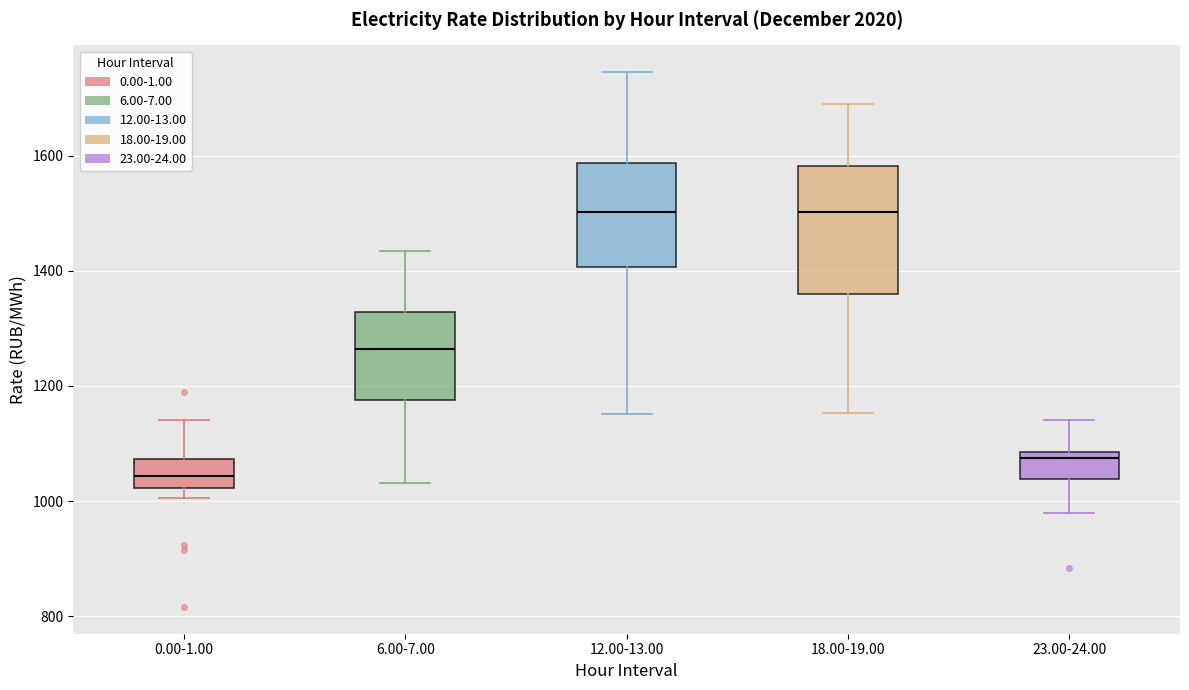

Reading left to right, read every box against the y-axis: the position of its median line, the range the box covers, and the ends of its whiskers. The values are not printed on the chart, so give them approximately, as read against the axis.

0.00-1.00: median 1040, box 1020 to 1080, whiskers 1000 to 1140
6.00-7.00: median 1260, box 1180 to 1320, whiskers 1040 to 1440
12.00-13.00: median 1500, box 1400 to 1580, whiskers 1160 to 1740
18.00-19.00: median 1500, box 1360 to 1580, whiskers 1160 to 1680
23.00-24.00: median 1080 (just below the box's upper edge), box 1040 to 1080, whiskers 980 to 1140